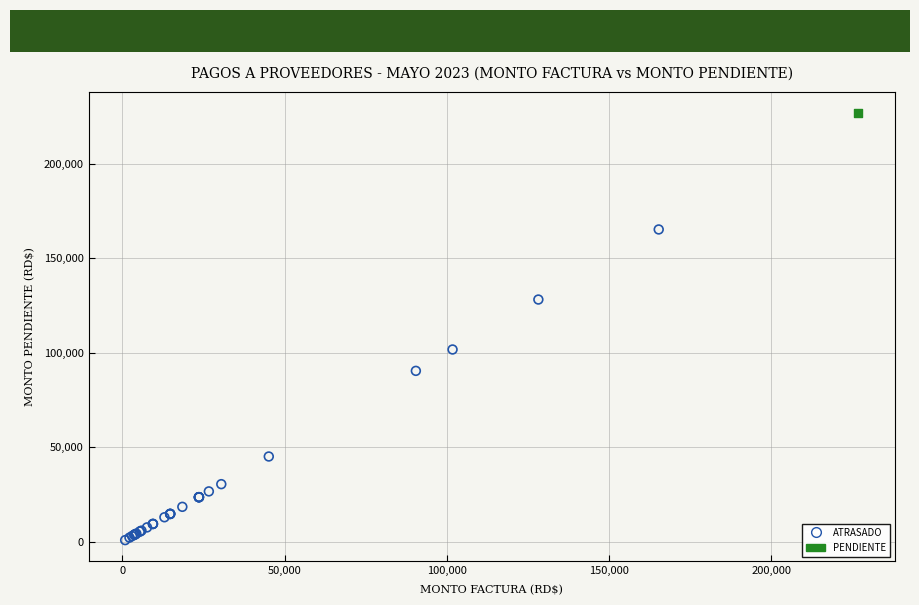

What are all the series names shown in the legend?

ATRASADO, PENDIENTE